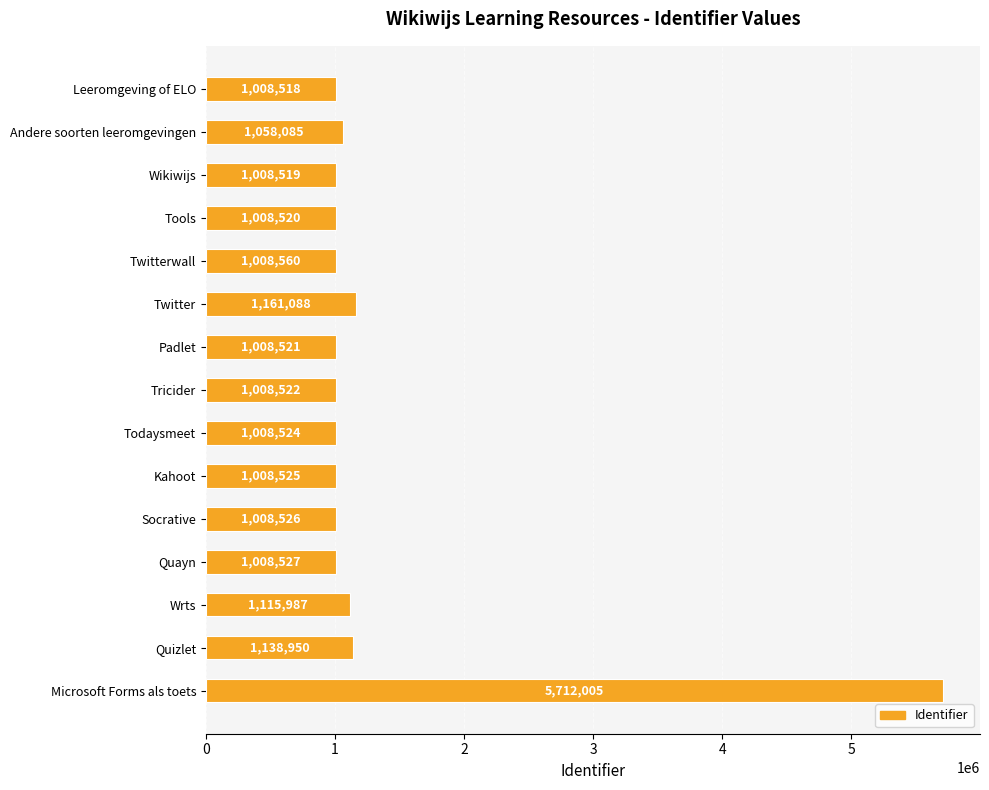

How many bars are there in total?

15